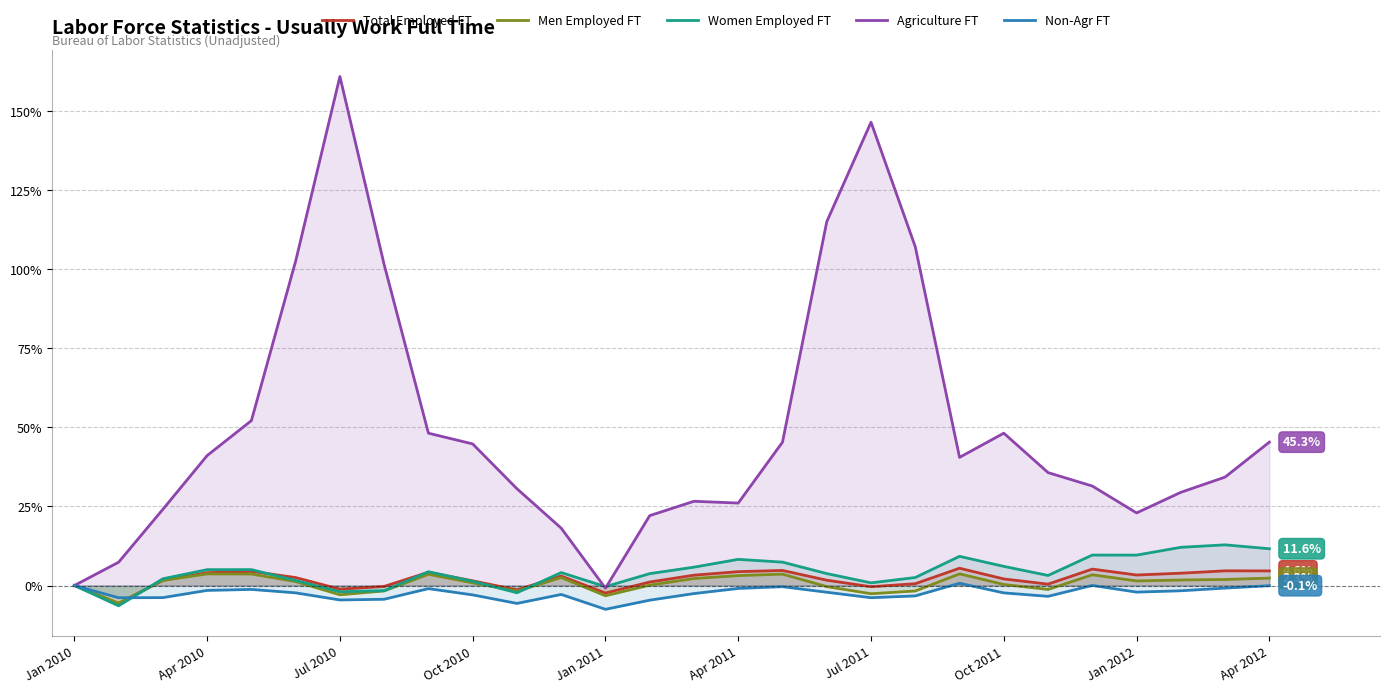

List the series in order of their peak value, highest first.

Agriculture FT, Women Employed FT, Total Employed FT, Men Employed FT, Non-Agr FT